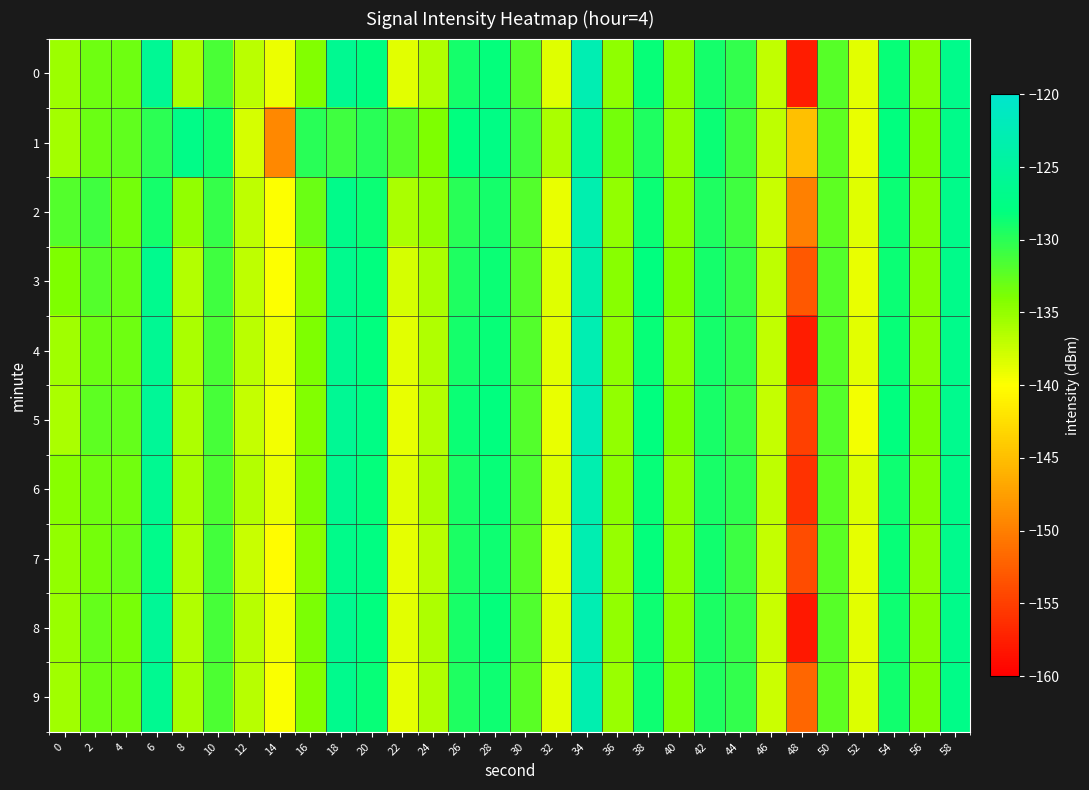

What is the greatest value displayed?

-122.2